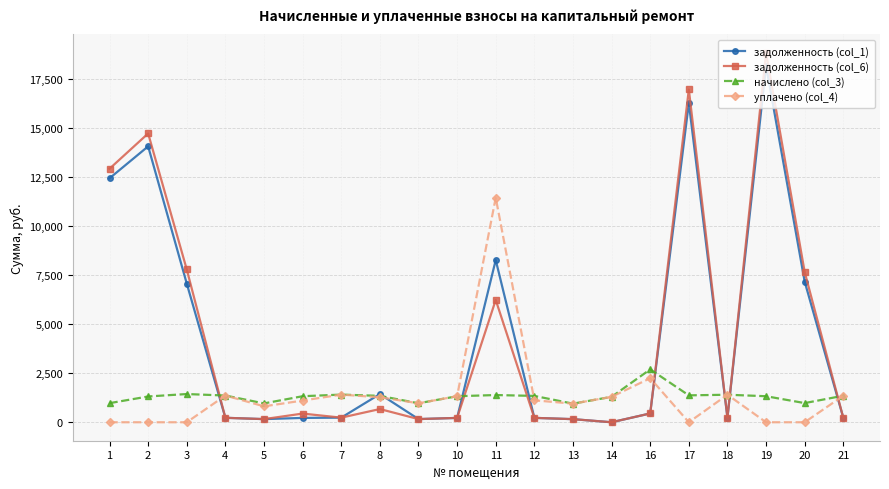

Does the chart display data point markers on the line(s)?

Yes